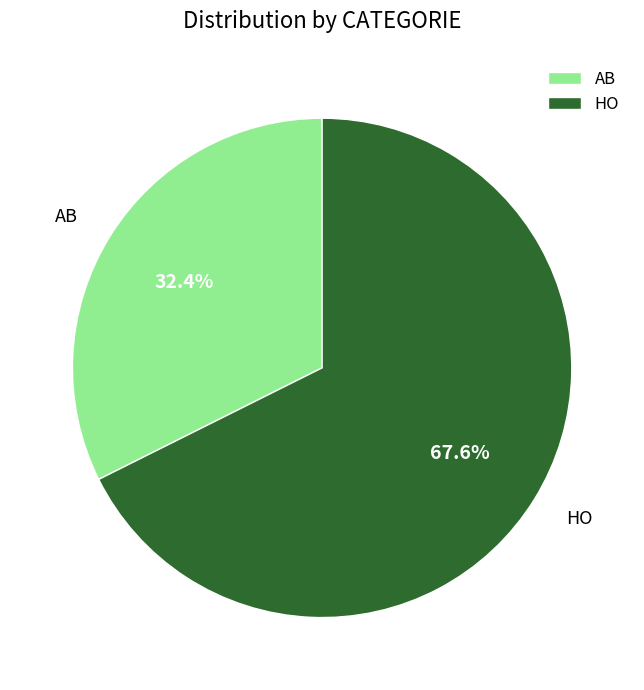

The AB slice represents 74% of the pie. True or false?

False